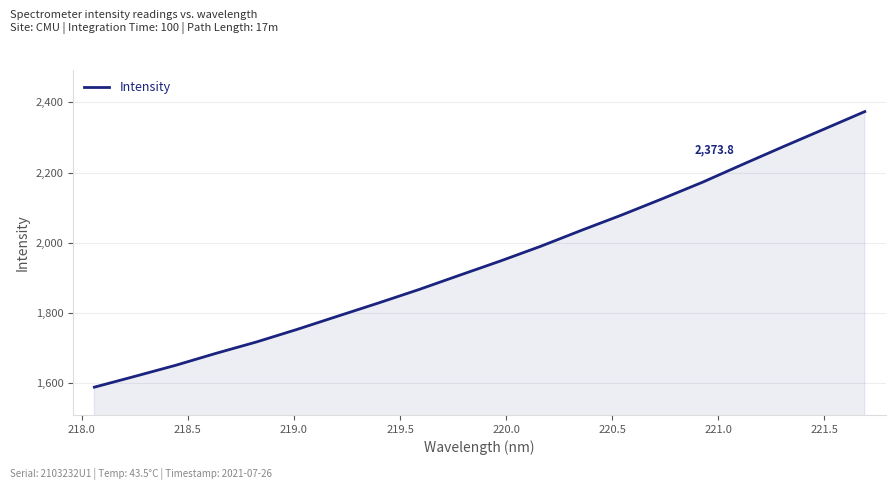

What is the difference between the maximum and minimum values?

786.5